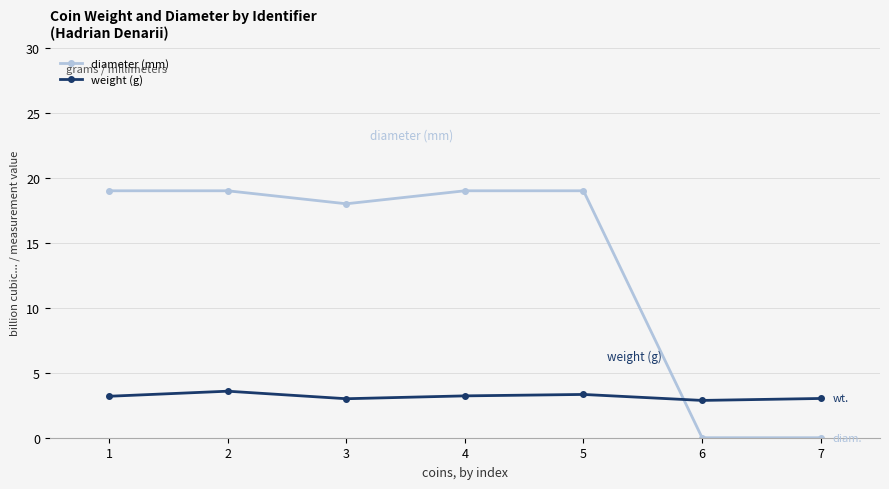

Between which two adjacent categories do weight (g) and diameter (mm) first intersect?

5 and 6